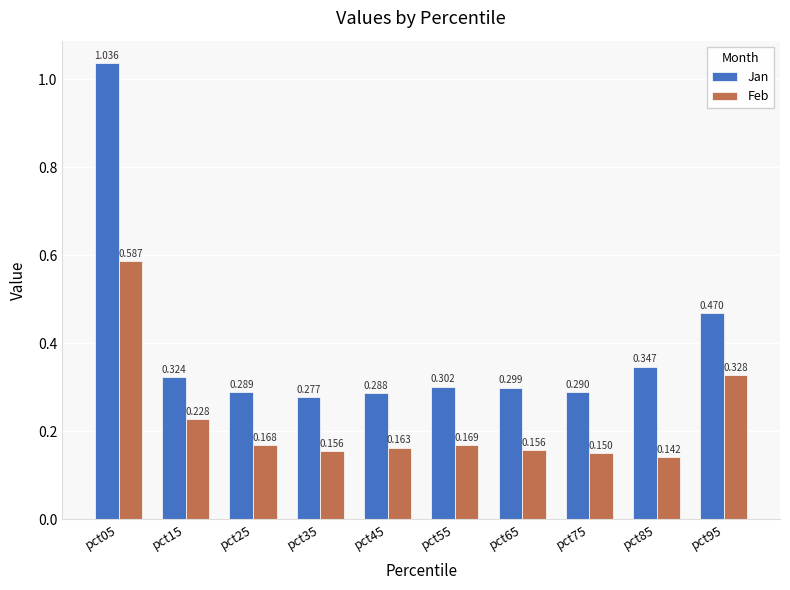

What is the difference between the maximum and minimum values in the Jan series?

0.8